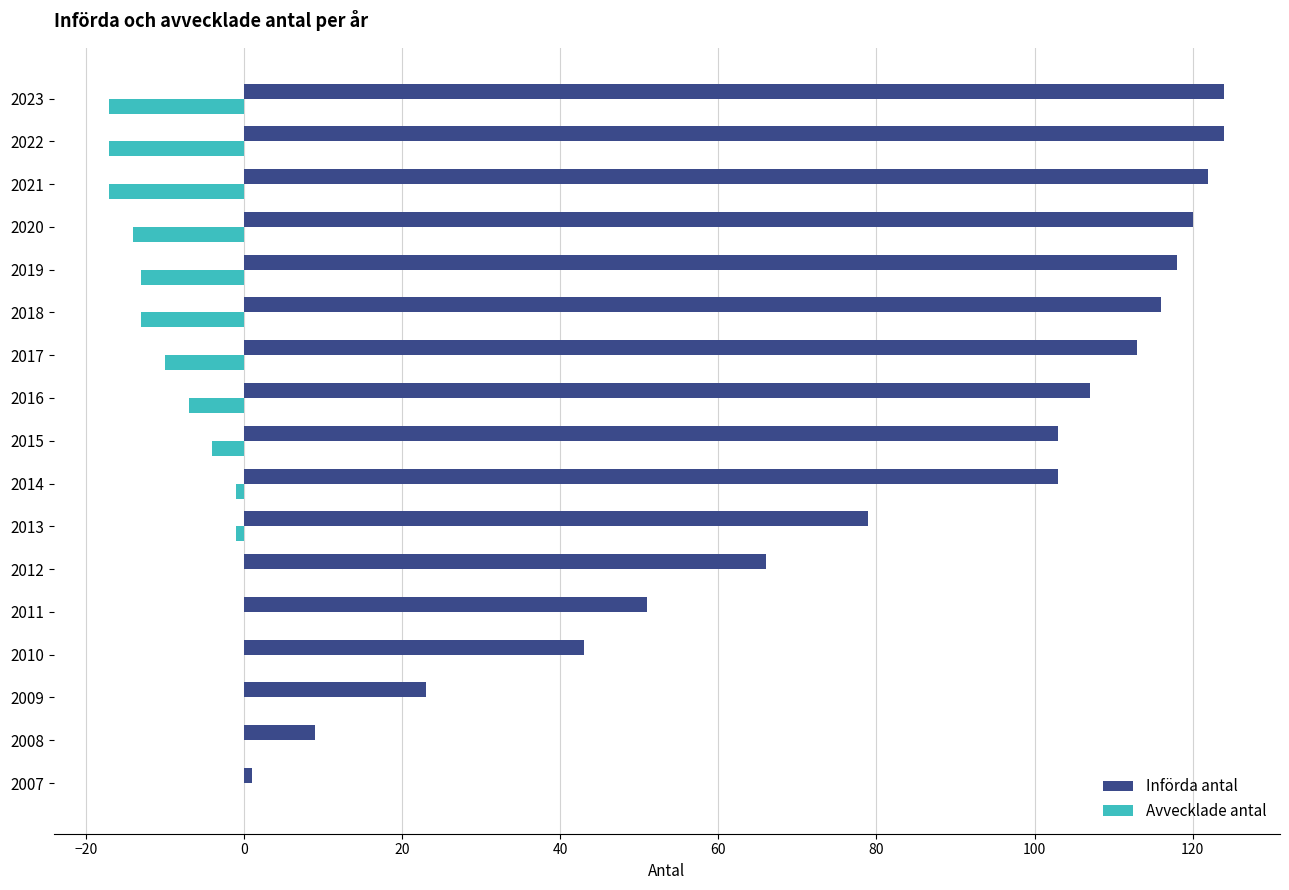

Is it true that Avvecklade antal equals -4 at 2015?

True